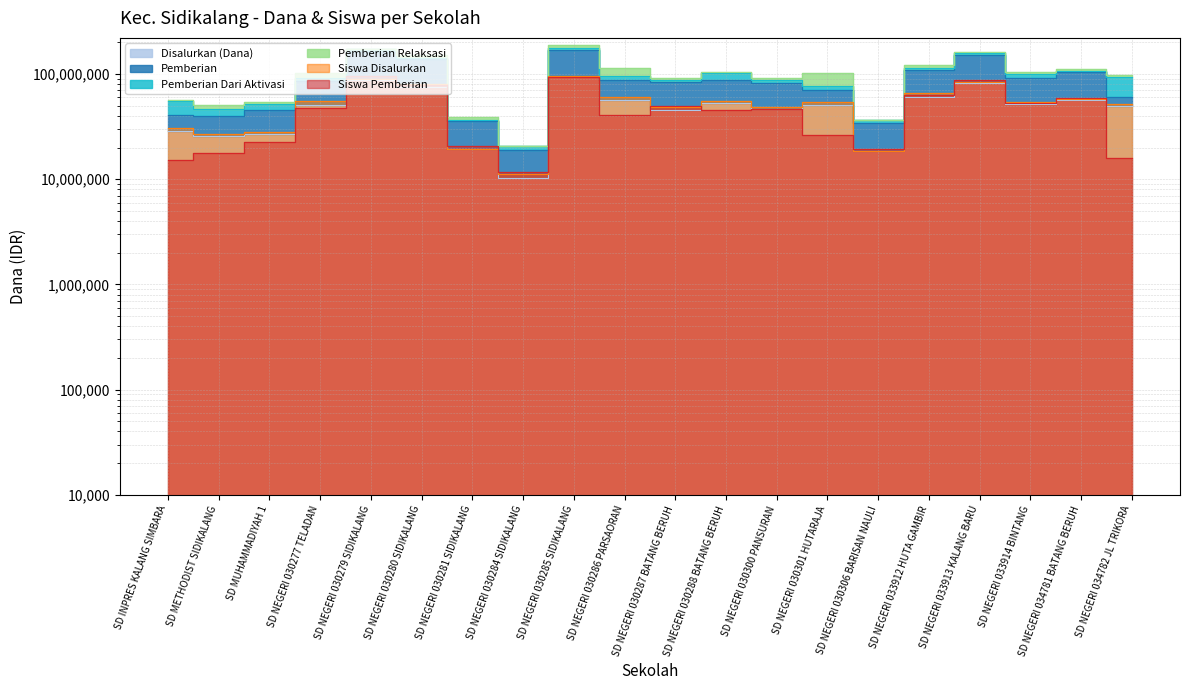

True or false: Siswa Pemberian and Siswa Disalurkan intersect in this chart.

False